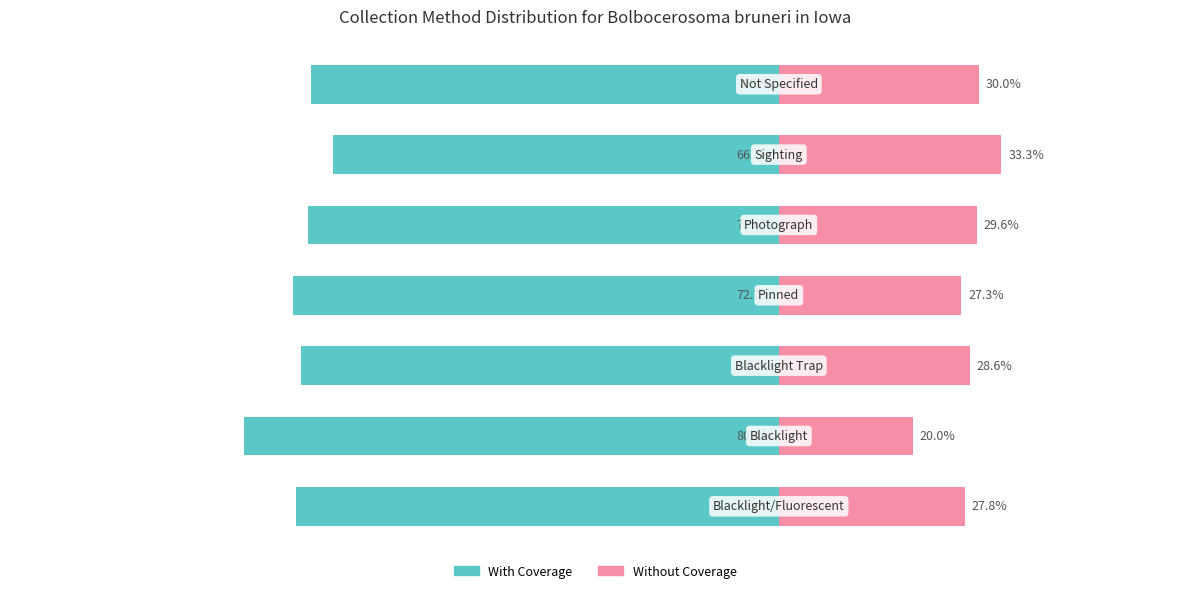

What is the smallest value displayed?

-80.0